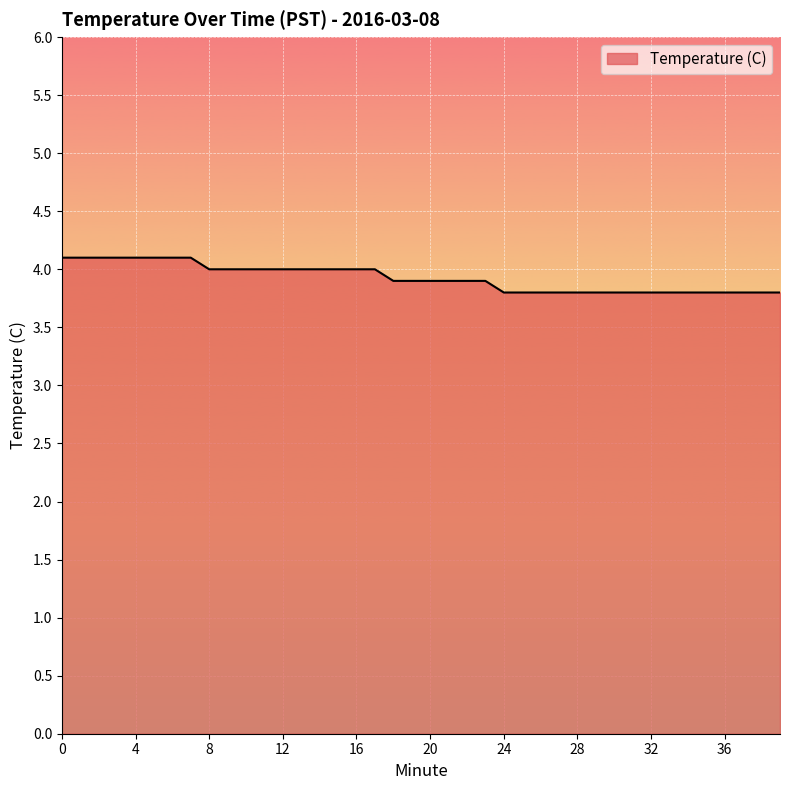

What is the minimum value shown in the chart?

3.8